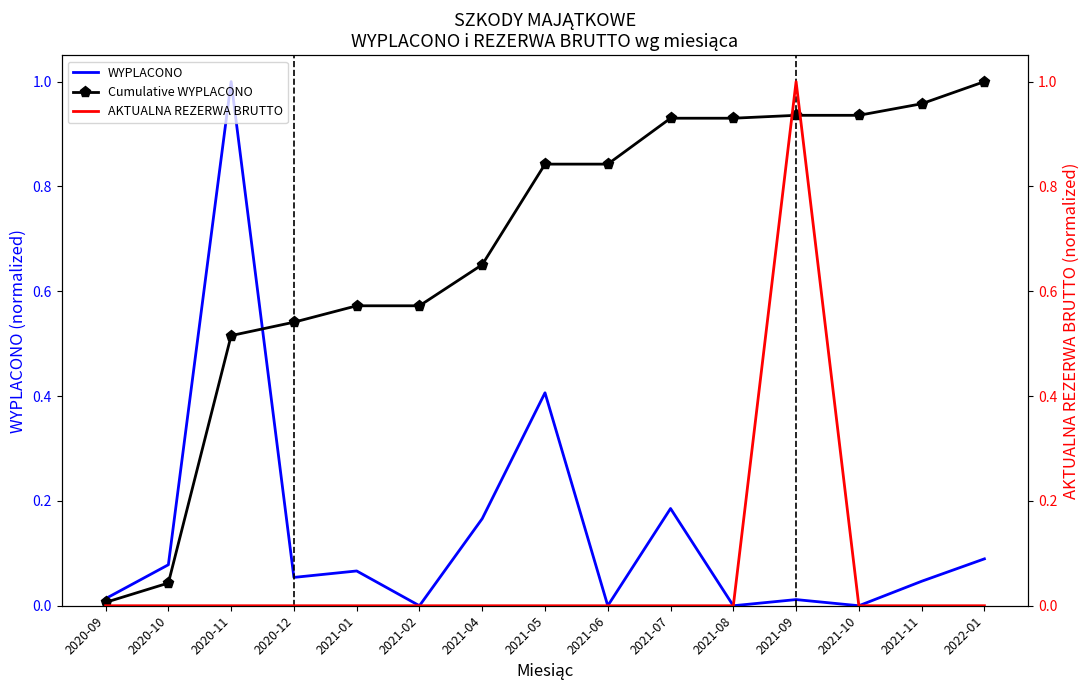

What is the maximum value shown in the chart?

1.0